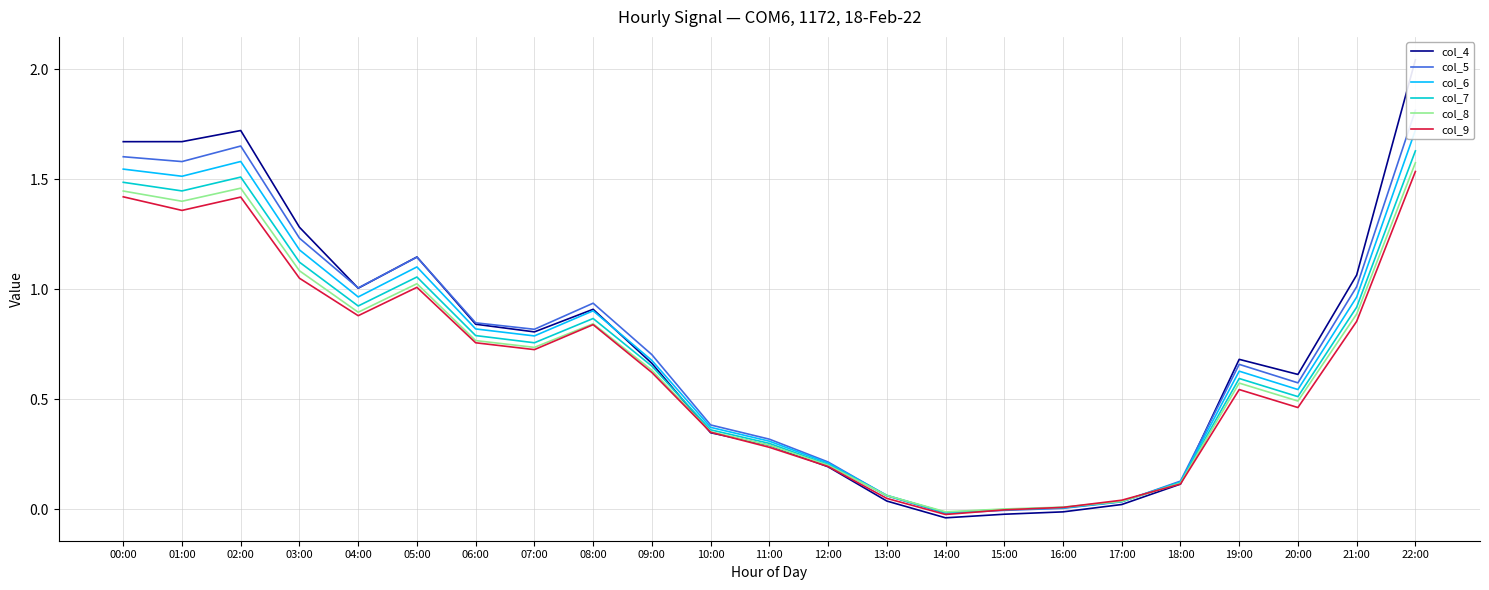

List the labels in order of col_9 value, largest first.

22:00, 00:00, 02:00, 01:00, 03:00, 05:00, 04:00, 21:00, 08:00, 06:00, 07:00, 09:00, 19:00, 20:00, 10:00, 11:00, 12:00, 18:00, 13:00, 17:00, 16:00, 15:00, 14:00